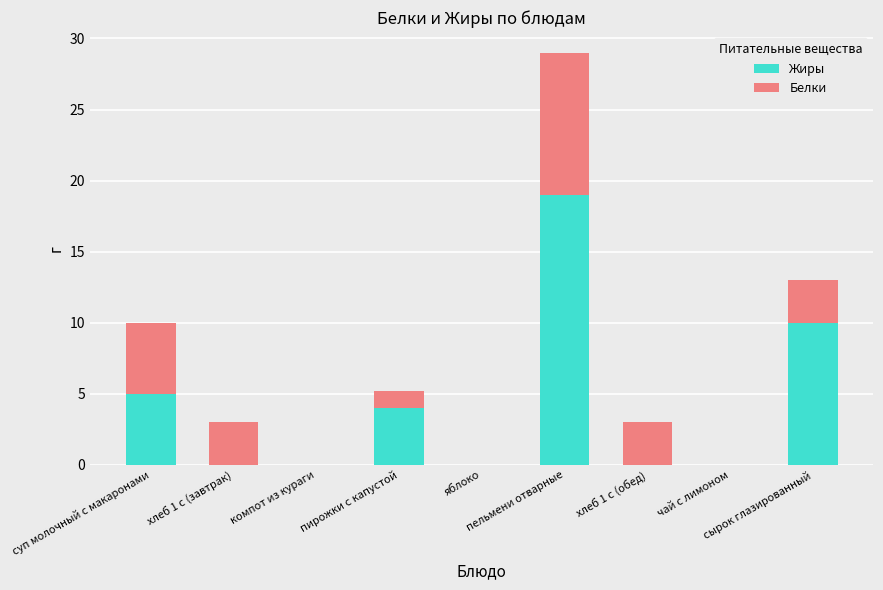

What is the highest value of the Жиры series?

19.0